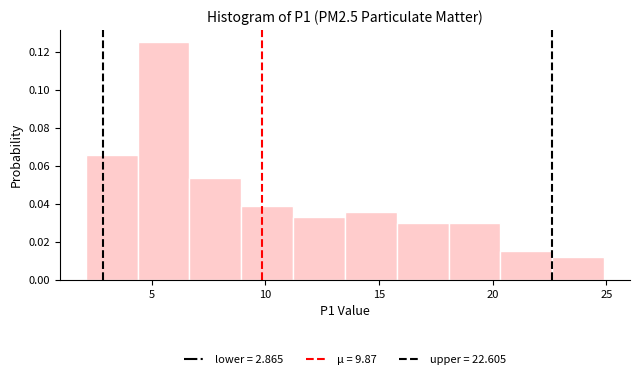

Reading left to right, list every bar in this chart as the range it spans on the x-axis followed by its height. Neither the bar edges nor the heights are printed on the chart, so give them approximately, as read against the axes.

2.0 to 4.5: 0.066
4.5 to 6.5: 0.126
6.5 to 9.0: 0.054
9.0 to 11.0: 0.038
11.0 to 13.5: 0.032
13.5 to 16.0: 0.036
16.0 to 18.0: 0.030
18.0 to 20.5: 0.030
20.5 to 22.5: 0.014
22.5 to 25.0: 0.012